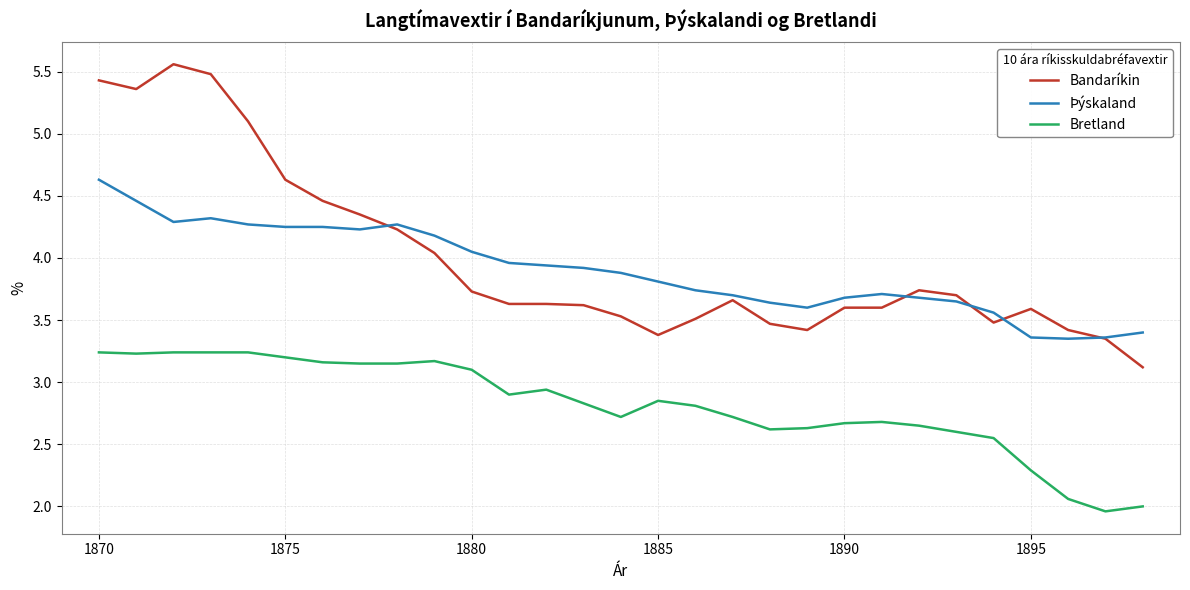

True or false: Bretland and Þýskaland cross at least once.

False